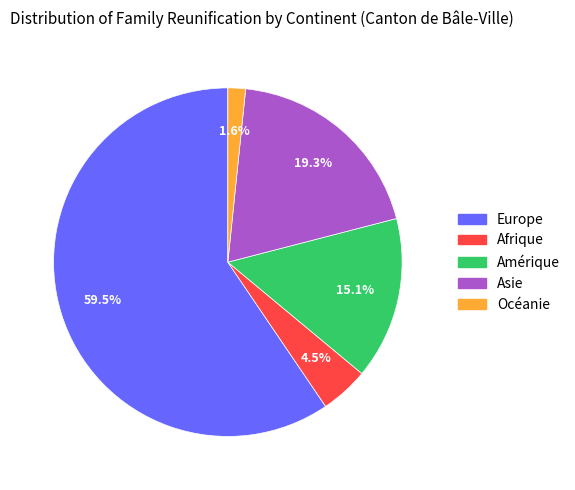

How many slices are in this pie chart?

5